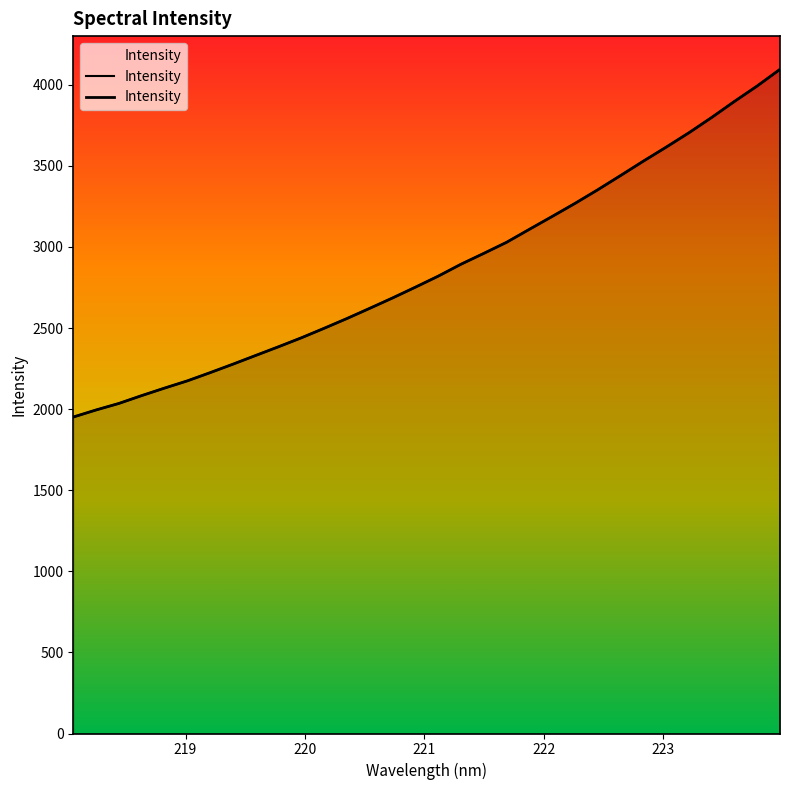

True or false: the data has more than 0 interior local peaks.

False